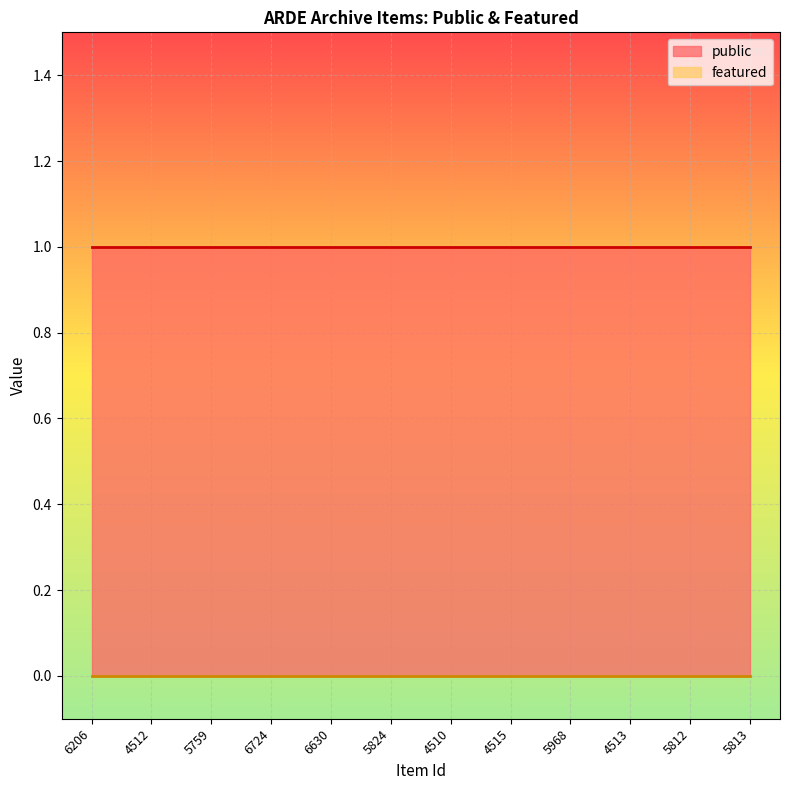

Which series changed the most between 4512 and 5812?

public